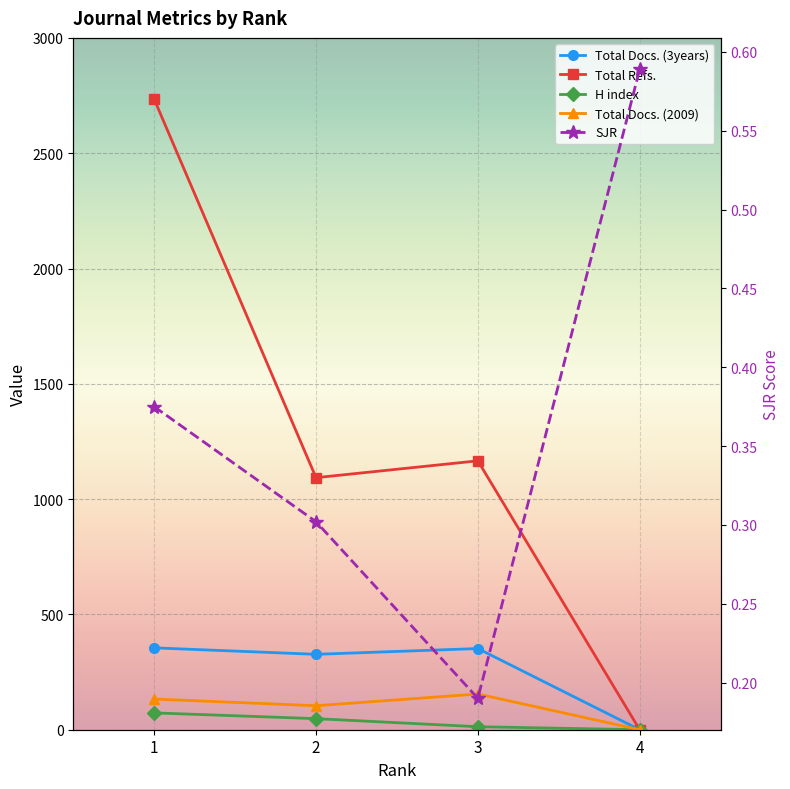

What is the value of the SJR point at the 4th from the left?

0.6